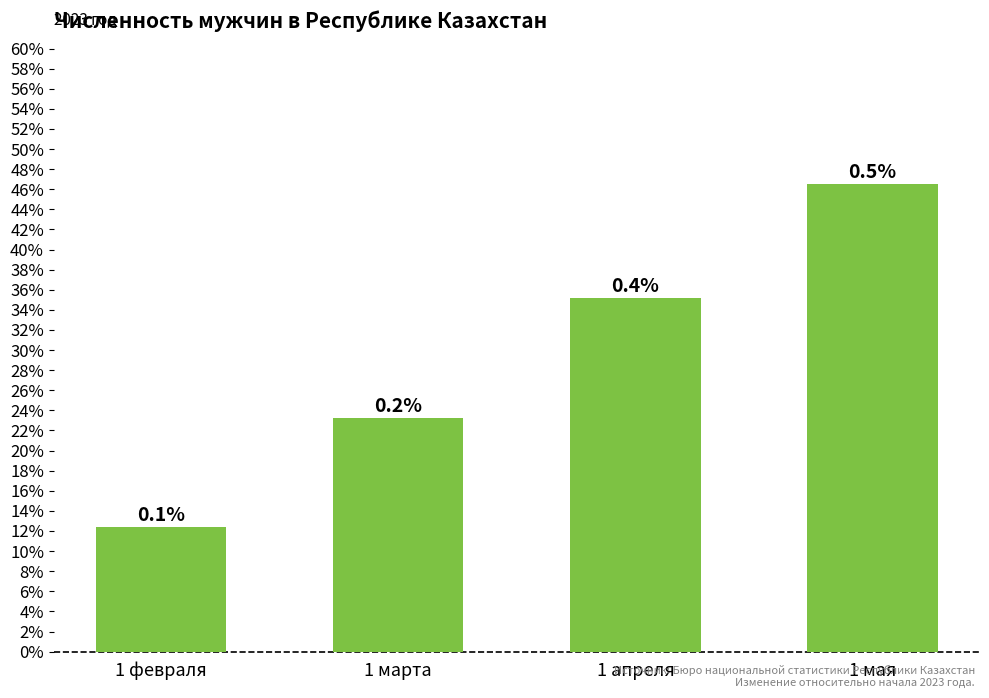

Does the chart contain any negative values?

No